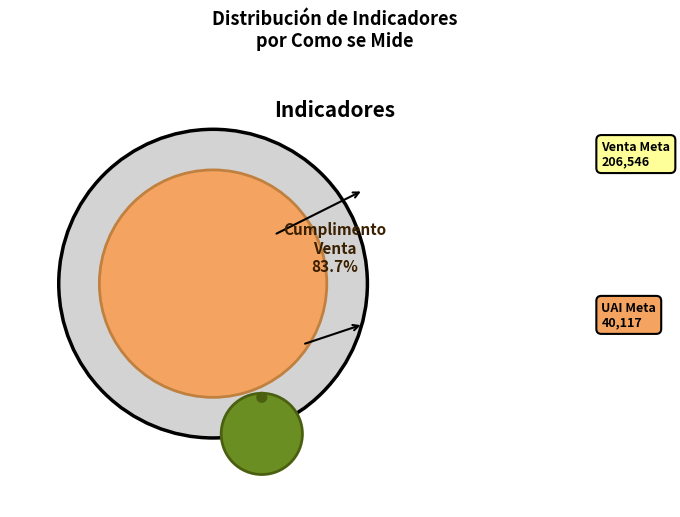

What is the change in value from Cumplimento Venta logradas/ Venta Meta to UAI lograda vs. meta?

-166429